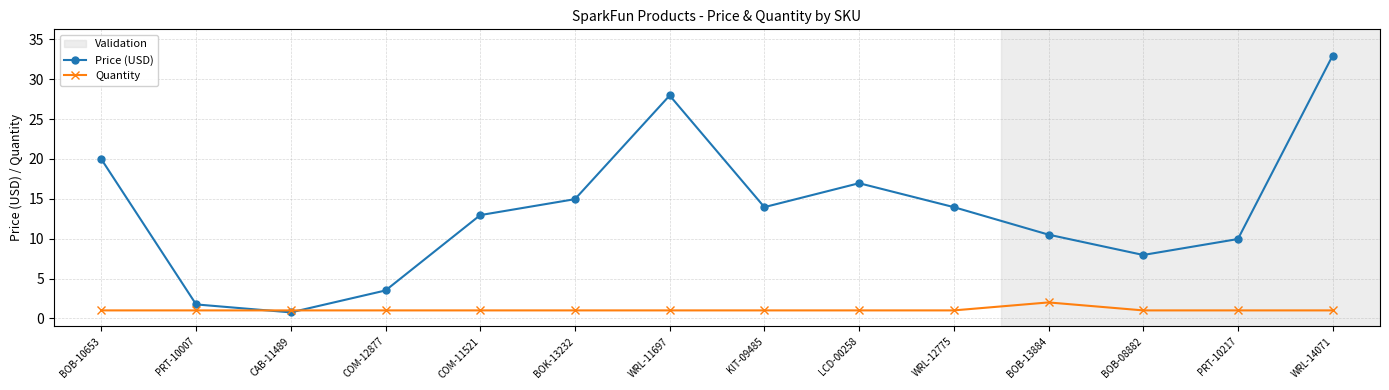

What is the minimum value for Price (USD)?

0.8